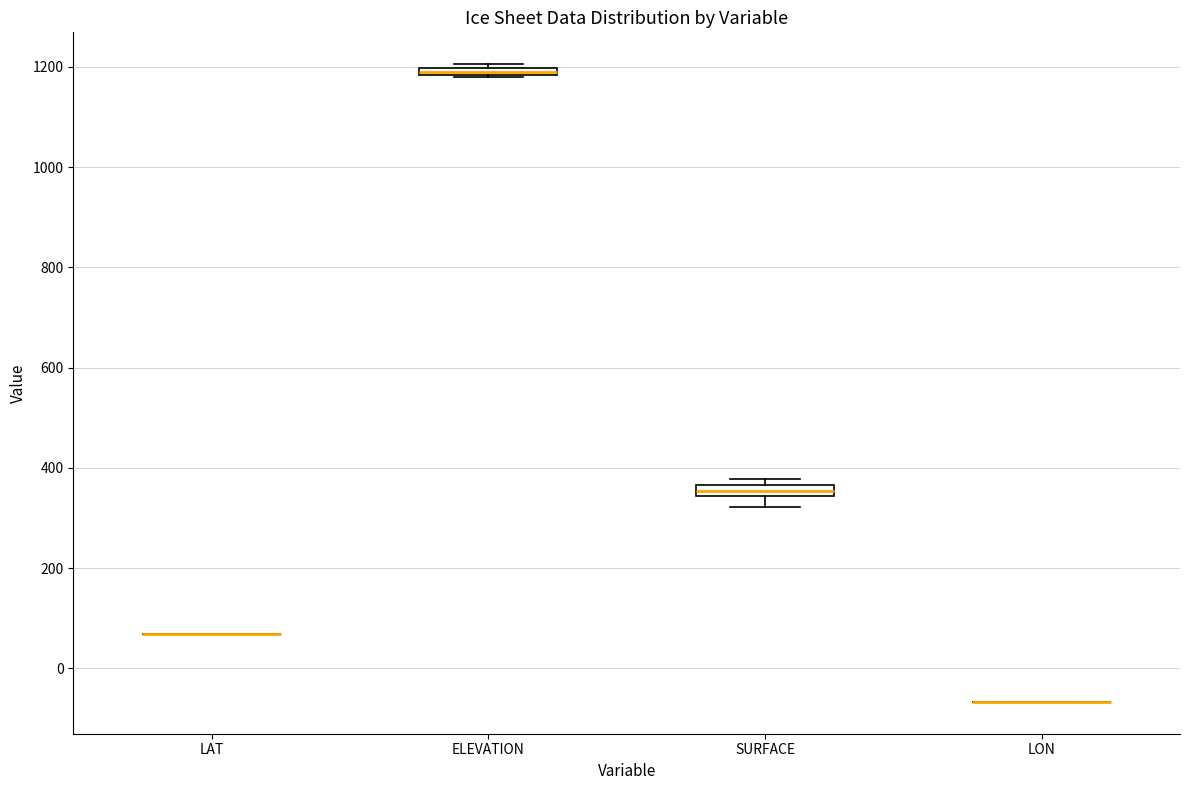

Where is the lower edge of the box for ELEVATION on the y-axis? The values are not printed on the chart, so give them approximately, as read against the axis.

1180